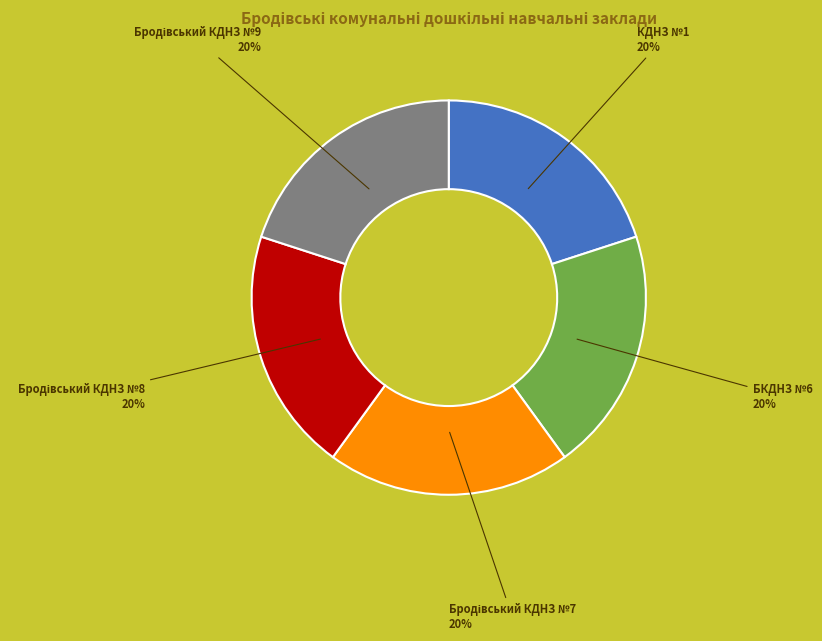

To the nearest percent, what is the average slice percentage?

20%